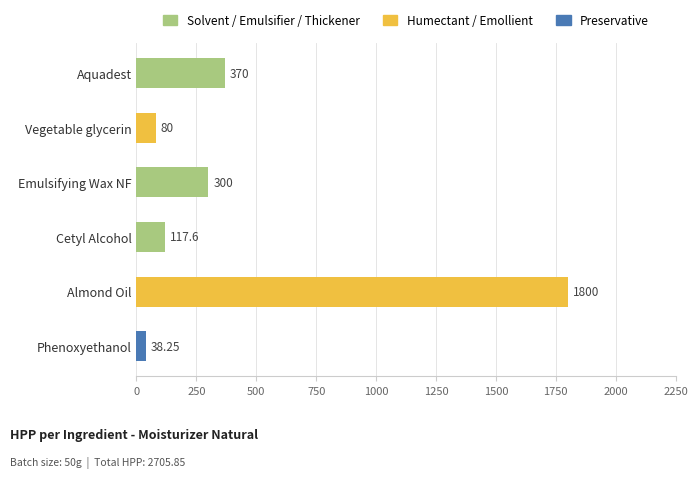

At which category does the chart reach its minimum across all series?

Phenoxyethanol